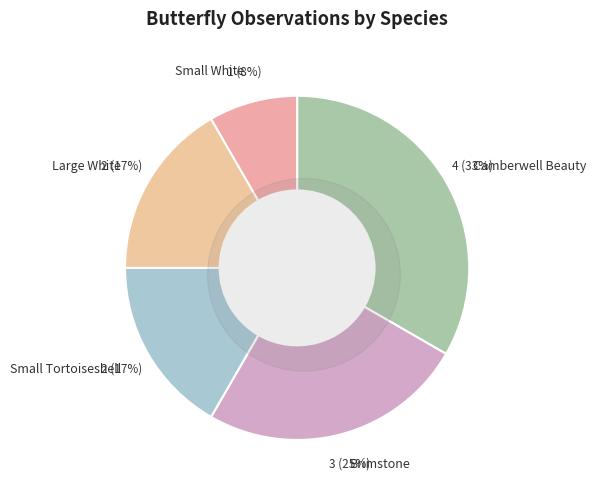

To the nearest percent, what portion does Brimstone represent?

25%